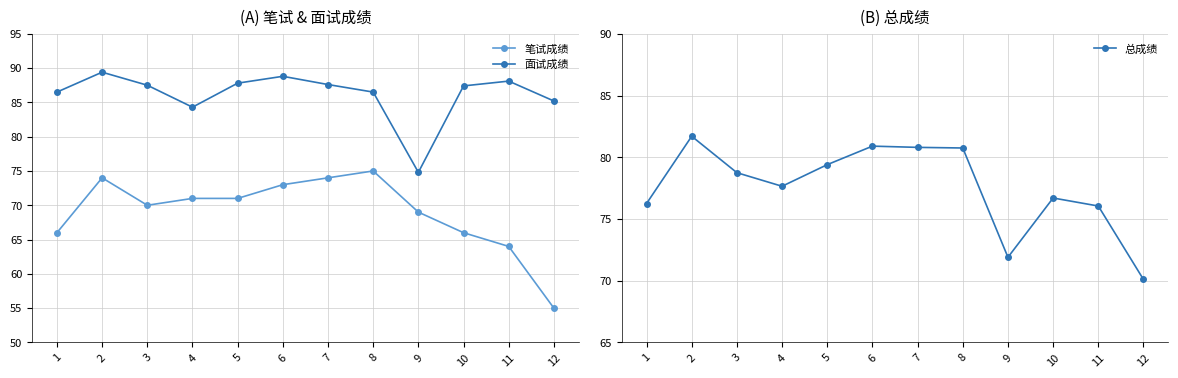

Where is the first local minimum for 面试成绩?

4